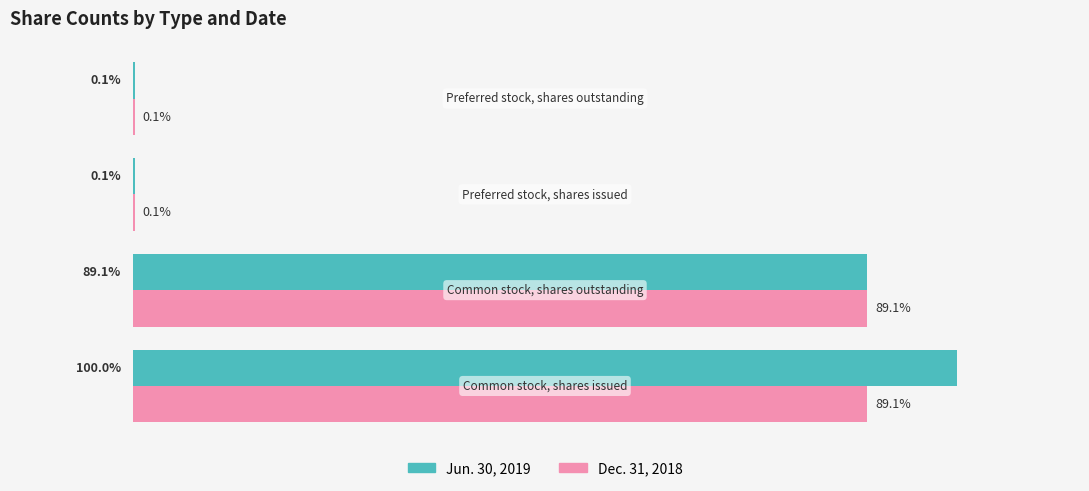

Which series has the largest total across all categories?

Jun. 30, 2019